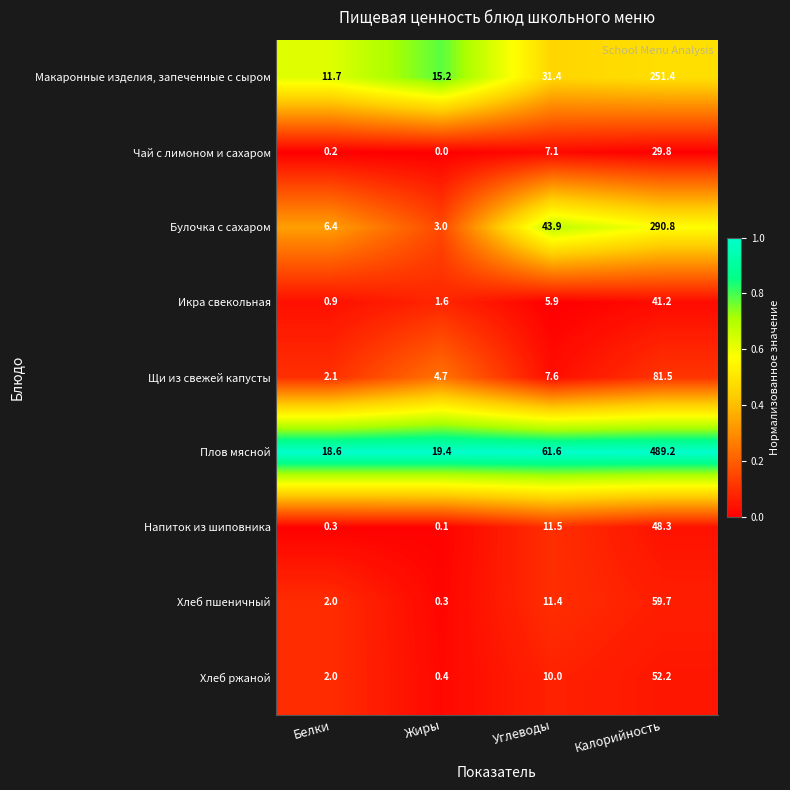

Is it true that Икра свекольная equals 0.6 at Жиры?

False